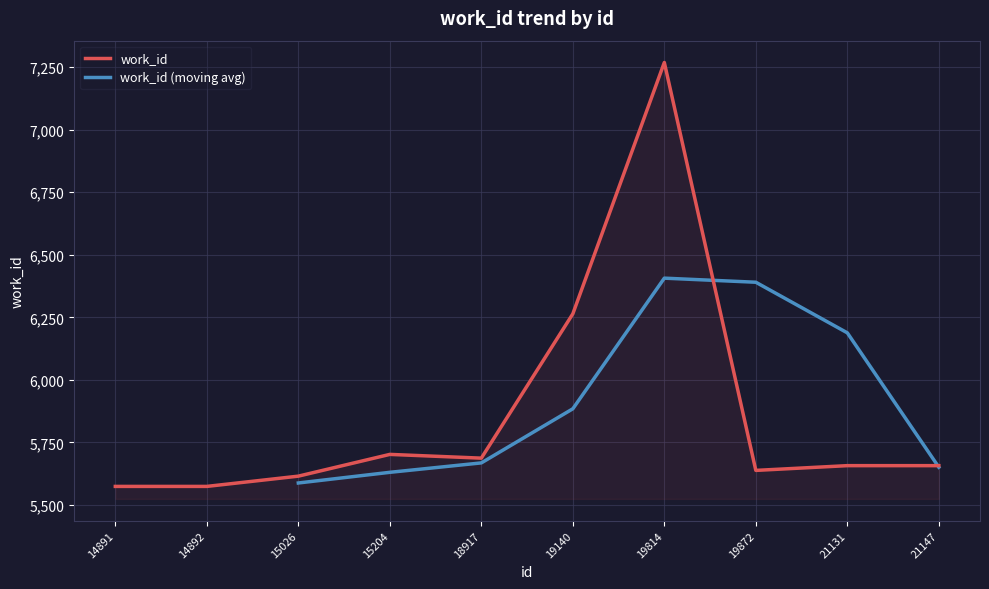

Reading right to left, extract all data points from this chart.

5657	5657	5638	7269	6264	5687	5702	5615	5574	5574